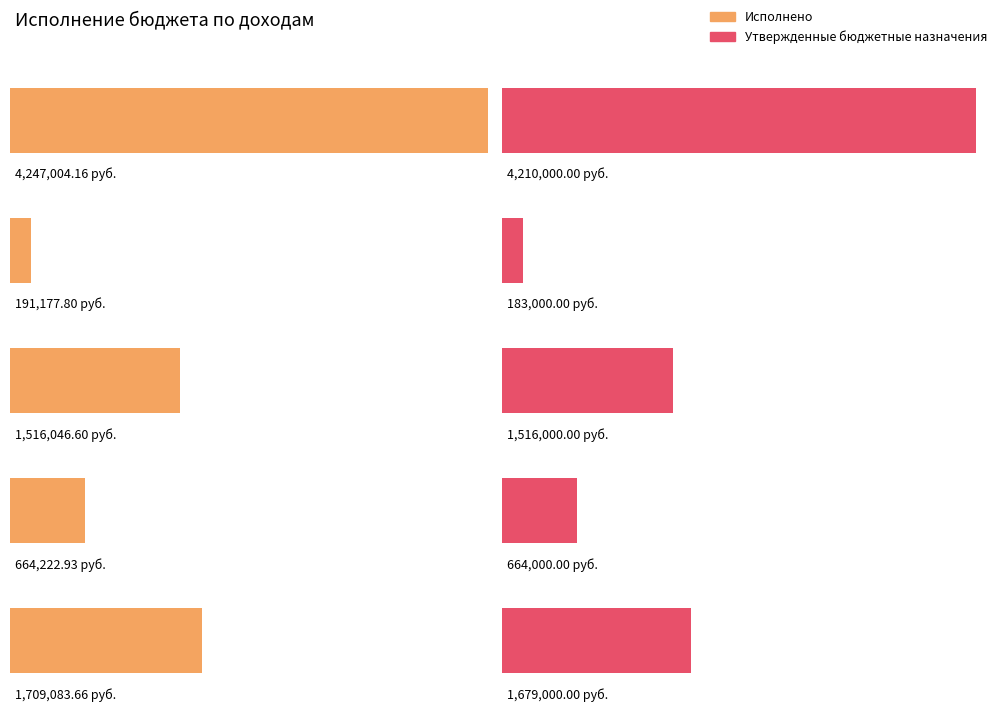

Reading left to right, list all the values displayed in this chart.

Исполнено: НАЛОГОВЫЕ И НЕНАЛОГОВЫЕ ДОХОДЫ=4247004.2	НАЛОГИ НА ПРИБЫЛЬ, ДОХОДЫ=191177.8	НАЛОГИ НА ТОВАРЫ (РАБОТЫ, УСЛУГИ)=1516046.6	НАЛОГИ НА СОВОКУПНЫЙ ДОХОД=664222.9	НАЛОГИ НА ИМУЩЕСТВО=1709083.7
Утвержденные бюджетные назначения: НАЛОГОВЫЕ И НЕНАЛОГОВЫЕ ДОХОДЫ=4210000.0	НАЛОГИ НА ПРИБЫЛЬ, ДОХОДЫ=183000.0	НАЛОГИ НА ТОВАРЫ (РАБОТЫ, УСЛУГИ)=1516000.0	НАЛОГИ НА СОВОКУПНЫЙ ДОХОД=664000.0	НАЛОГИ НА ИМУЩЕСТВО=1679000.0